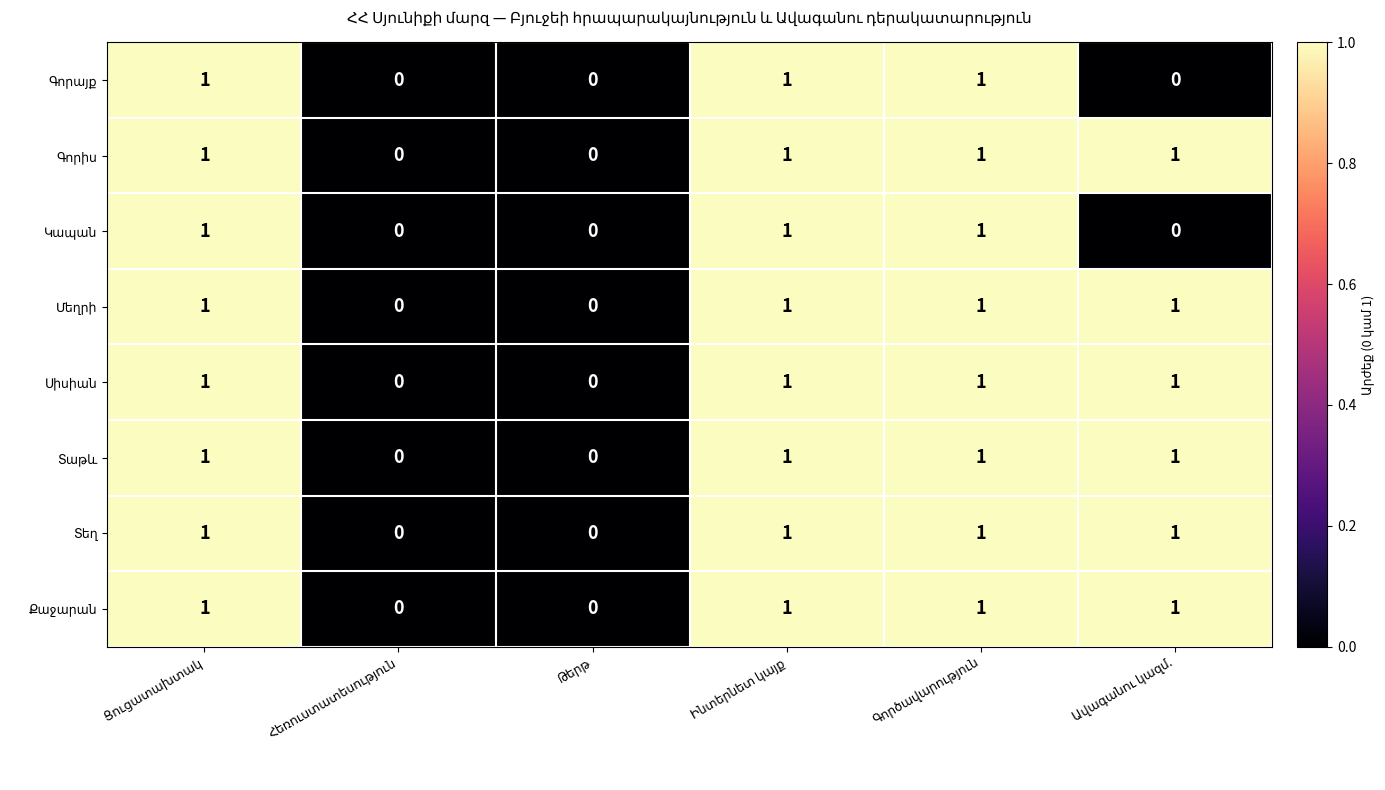

How many series are shown in this chart?

8